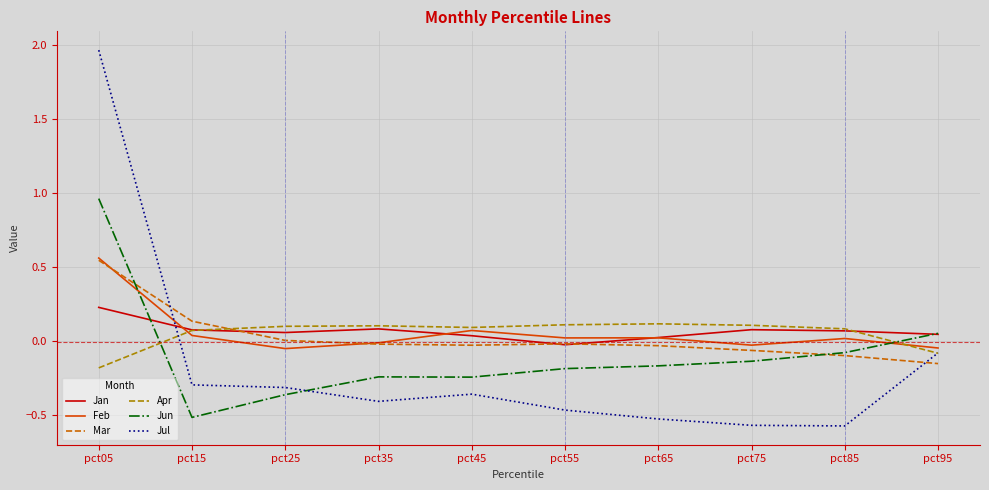

True or false: Apr has a value of 0.1 at pct25.

True